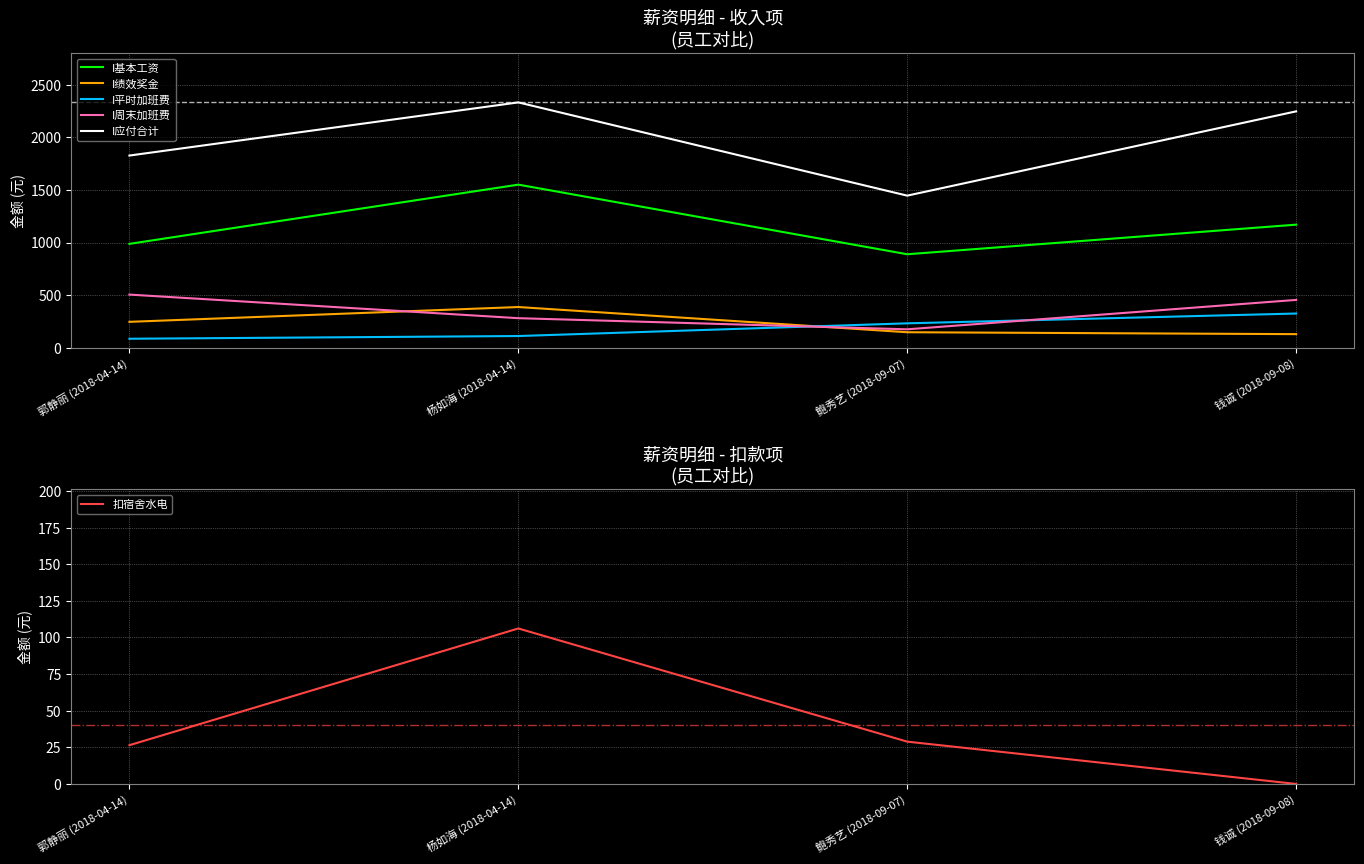

What is the sum of the 扣宿舍水电 values at 钱诚 (2018-09-08) and 郭静丽 (2018-04-14)?

26.4